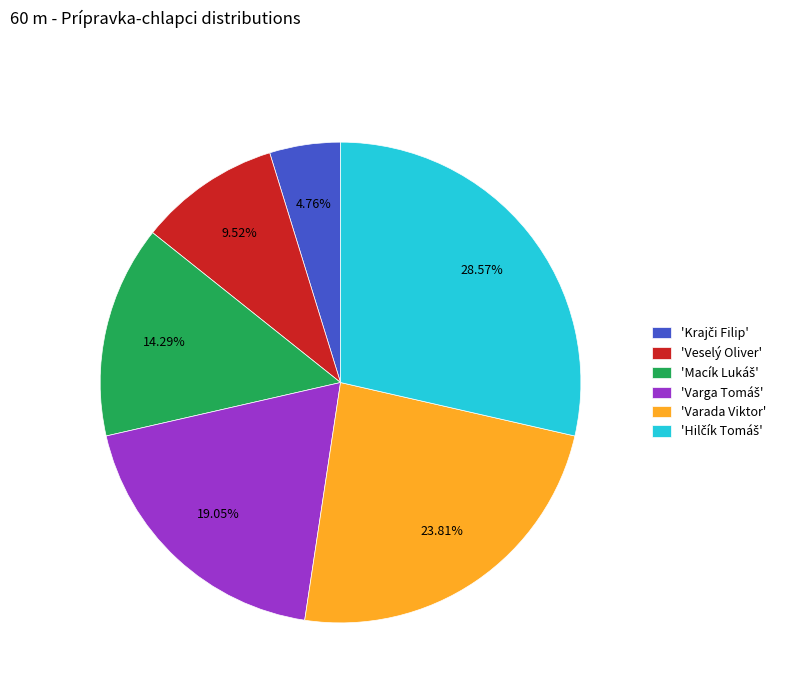

Does 'Veselý Oliver' account for over 50% of the chart?

No